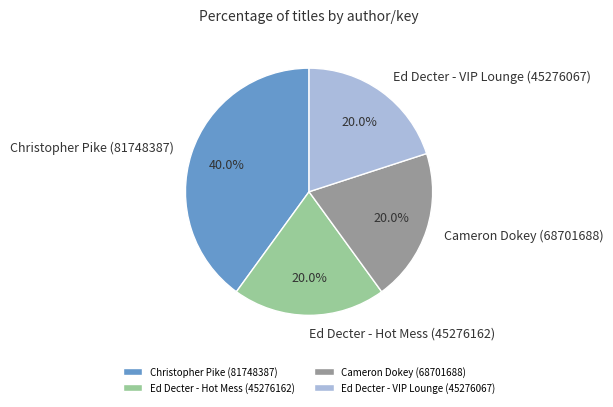

The Christopher Pike (81748387) slice represents 53% of the pie. True or false?

False